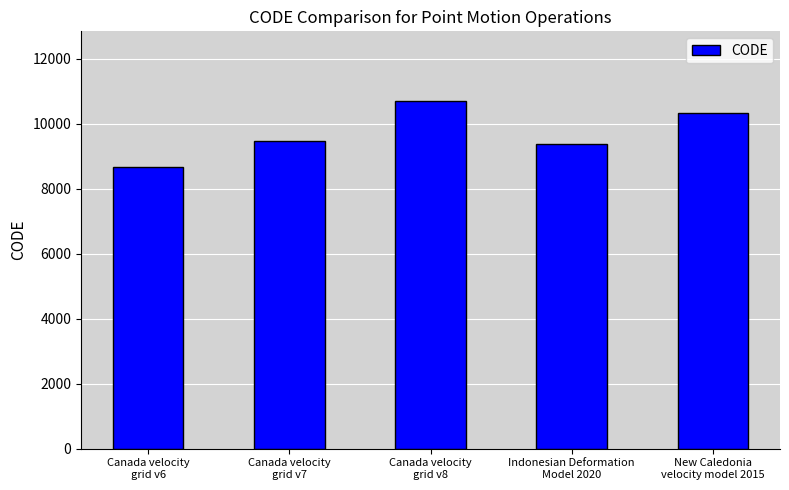

Reading left to right, transcribe all the data shown in this chart.

Canada velocity
grid v6=8676	Canada velocity
grid v7=9483	Canada velocity
grid v8=10707	Indonesian Deformation
Model 2020=9375	New Caledonia
velocity model 2015=10323